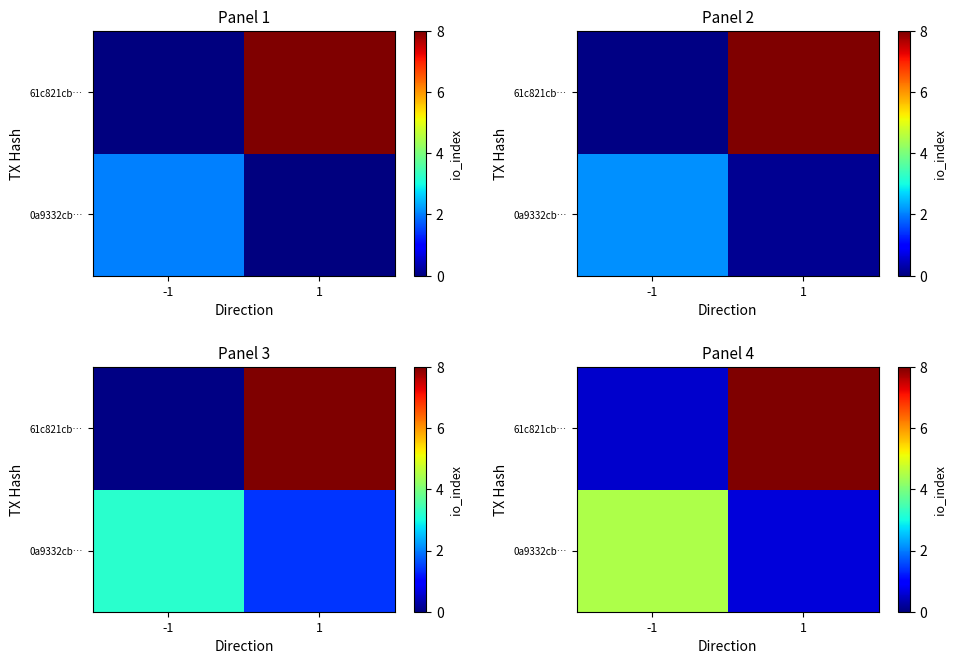

At which category does the chart reach its minimum across all series?

-1